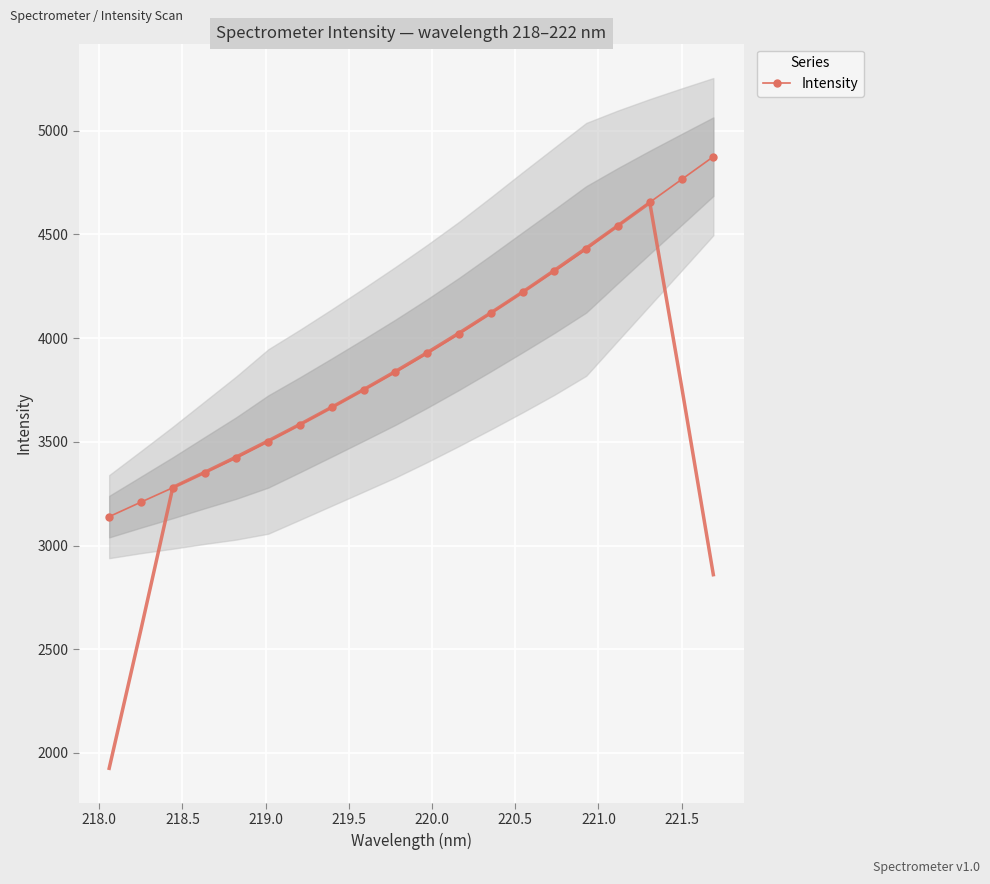

What is the sum of all values?

78614.8